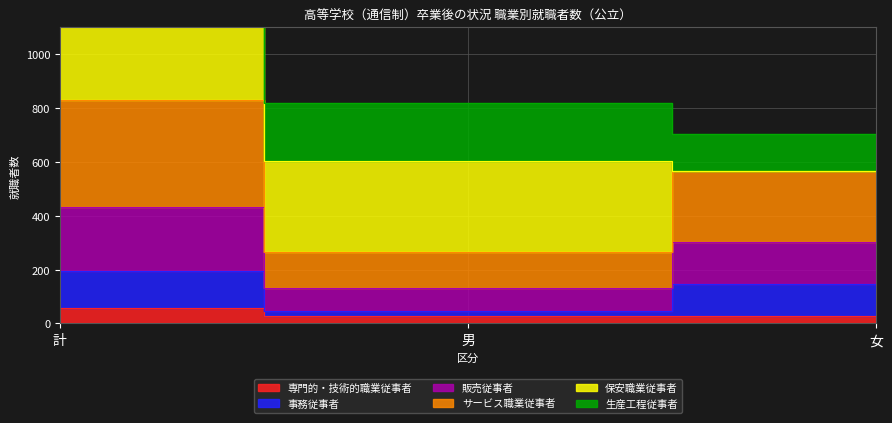

Count the number of categories in the chart.

3